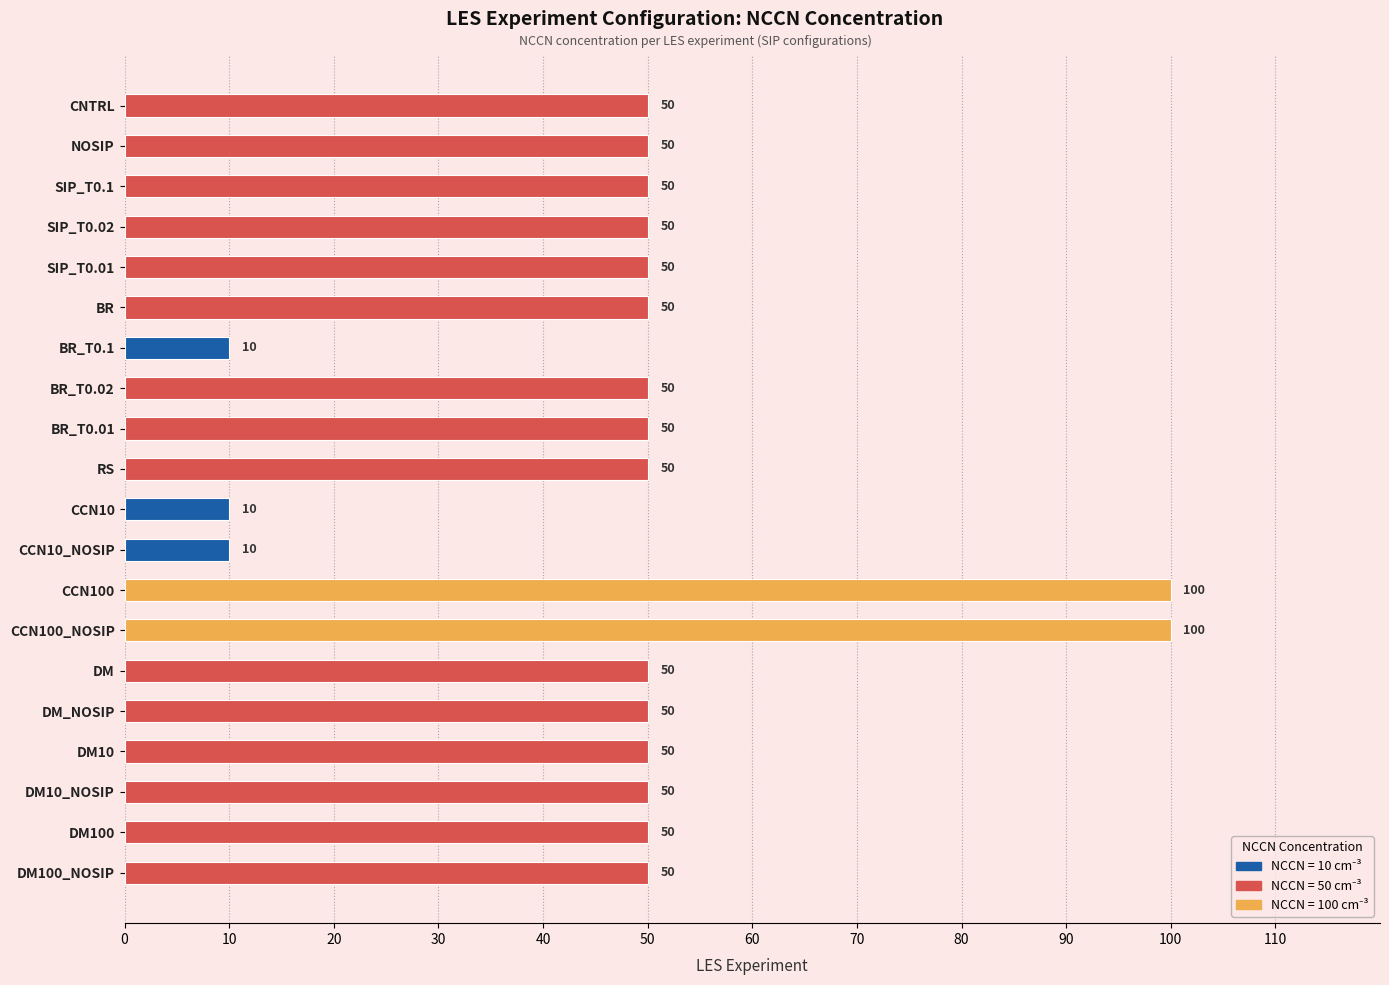

What is the maximum value shown in the chart?

100